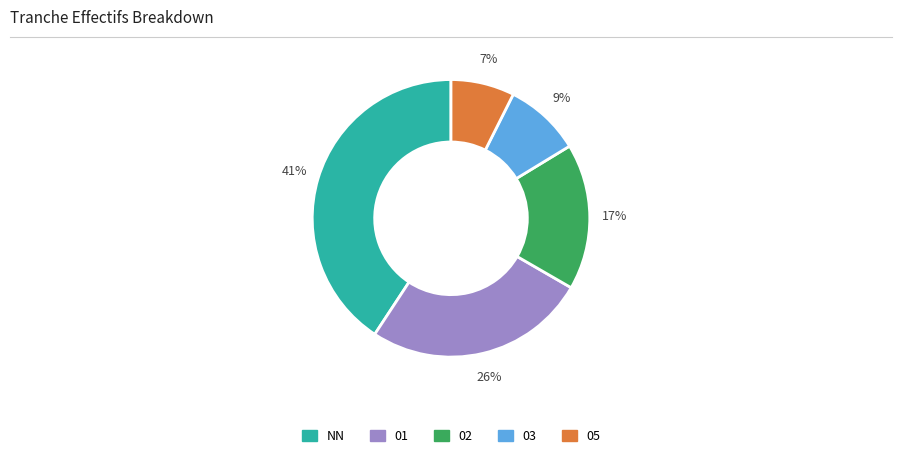

Between NN and 05, which is larger?

NN